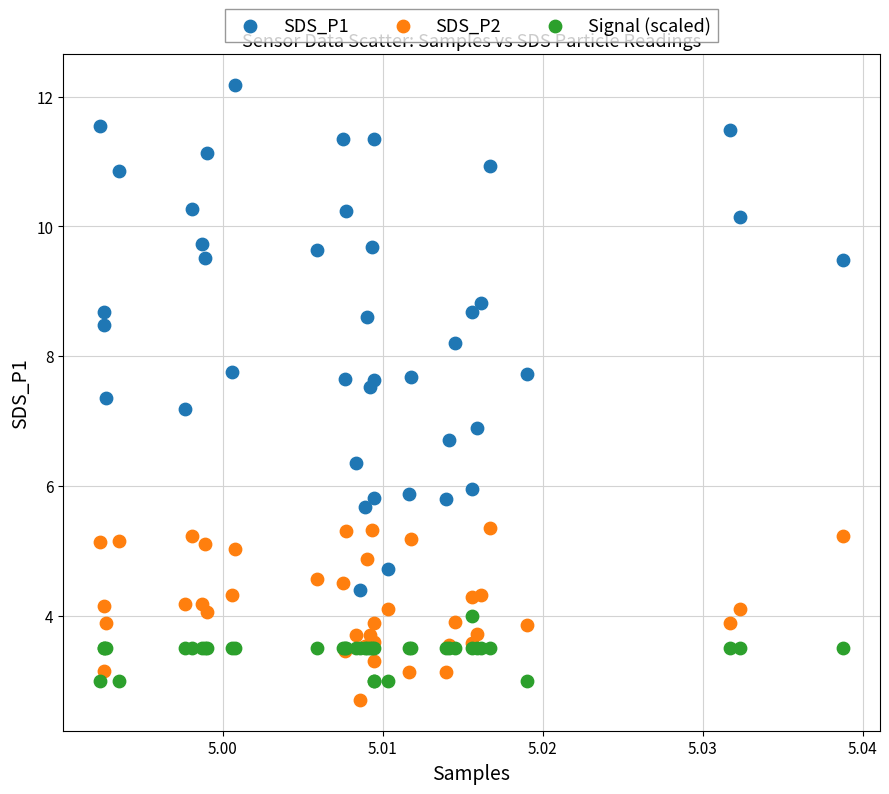

Which series has the largest Y range (max minus min)?

SDS_P1